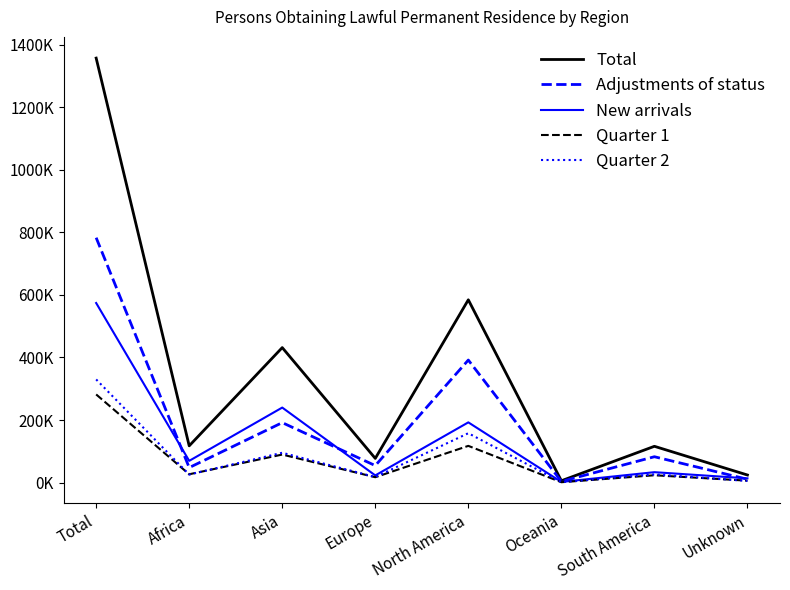

What is the sum of the Quarter 1 values at Africa and Asia?

116320